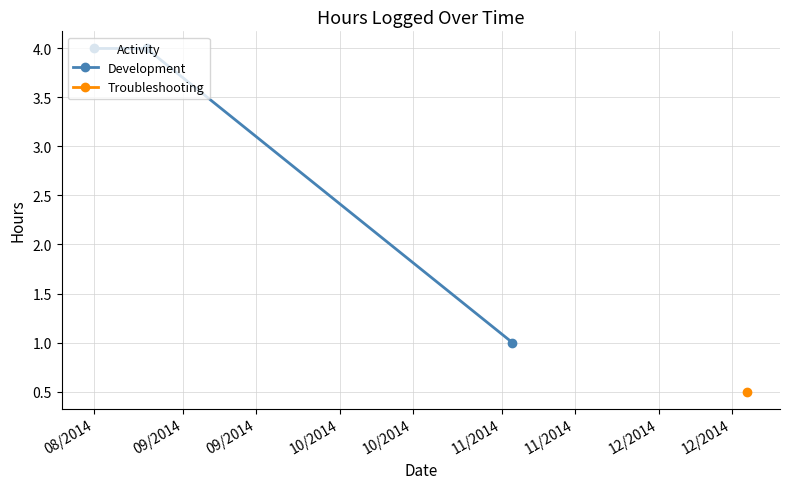

What is the maximum value for Development?

4